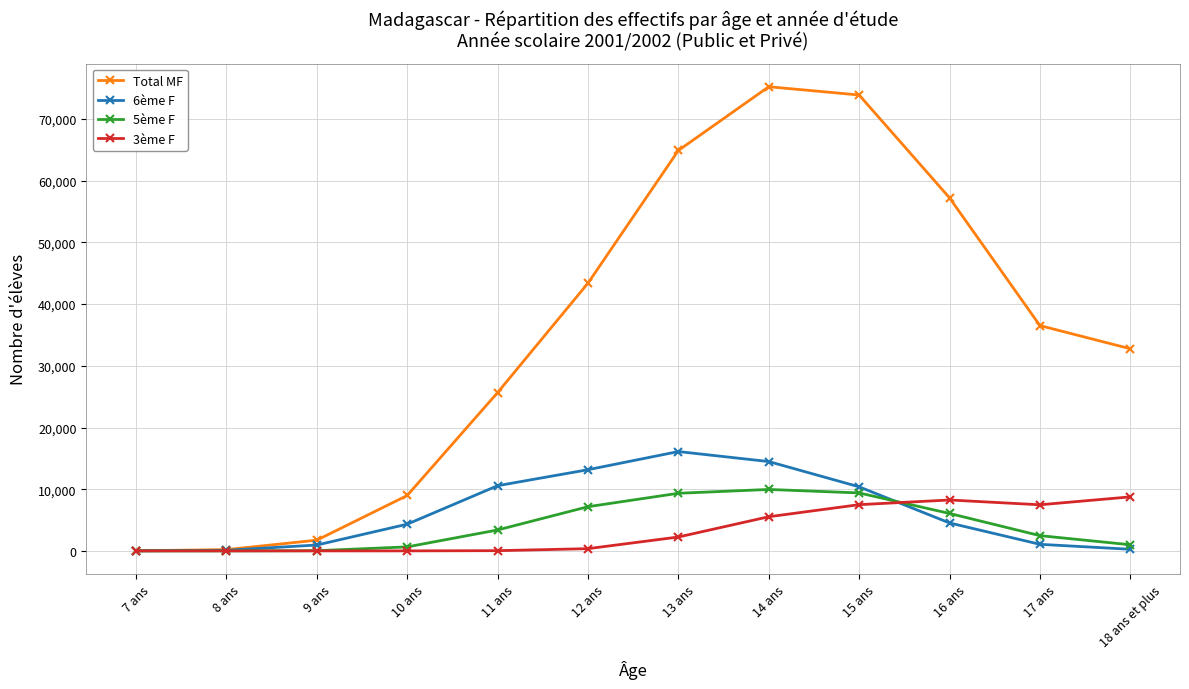

At how many categories does at least one series exceed 68905?

2